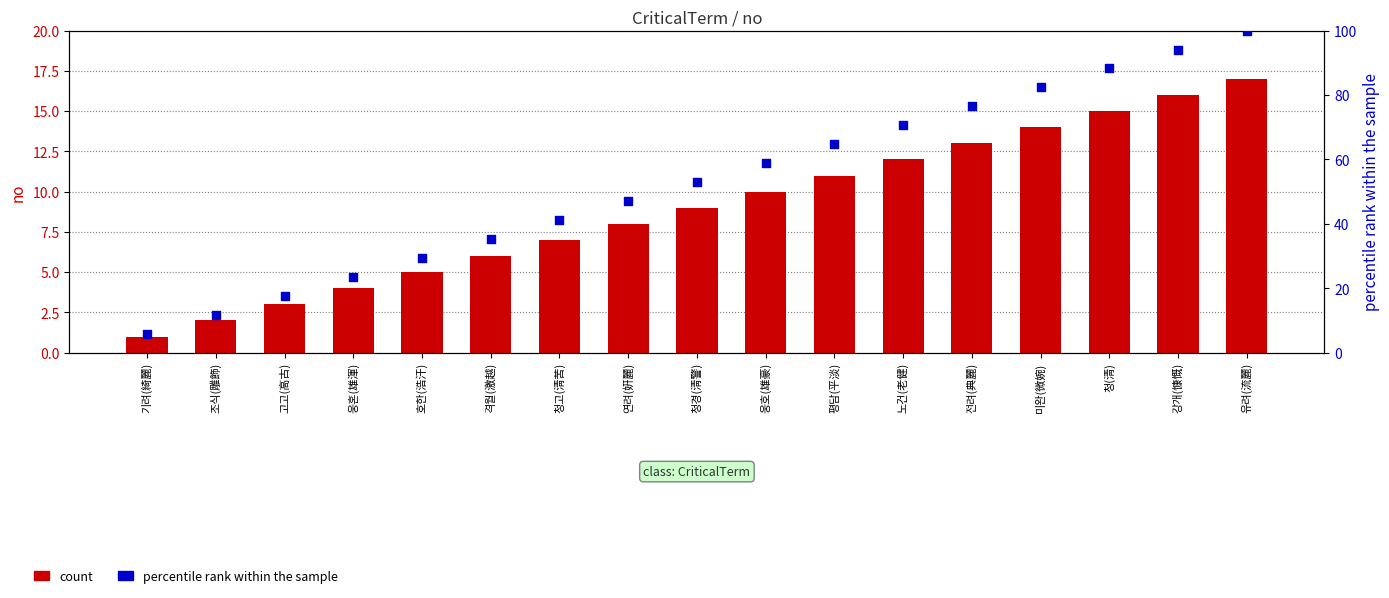

Which series reaches the maximum Y coordinate?

percentile rank within the sample